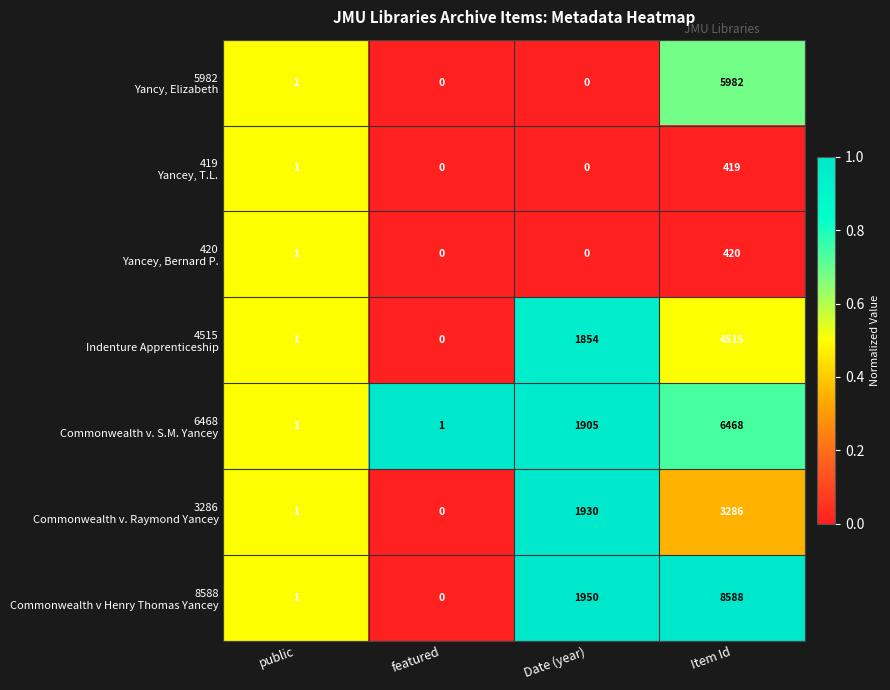

Which label corresponds to the largest value in the chart?

Item Id